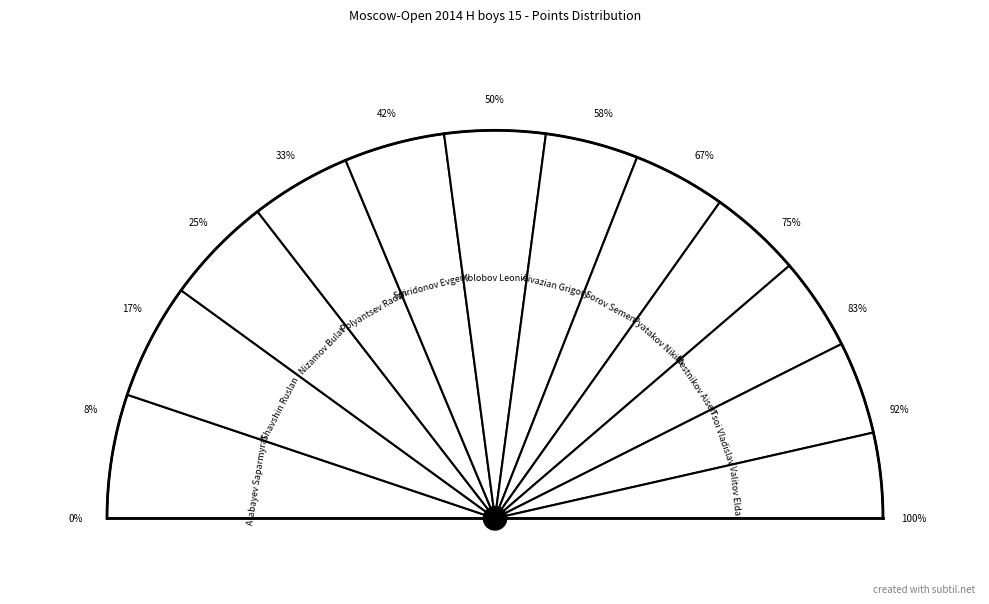

Rank the categories by value from highest to lowest.

Atabayev Saparmyrat, Shavshin Ruslan, Nizamov Bulat, Polyantsev Radzh, Spiridonov Evgeny, Kolobov Leonid, Aivazian Grigory, Sorov Semen, Pyatakov Nikita, Mestnikov Aisen, Tsoi Vladislav, Valitov Eldar